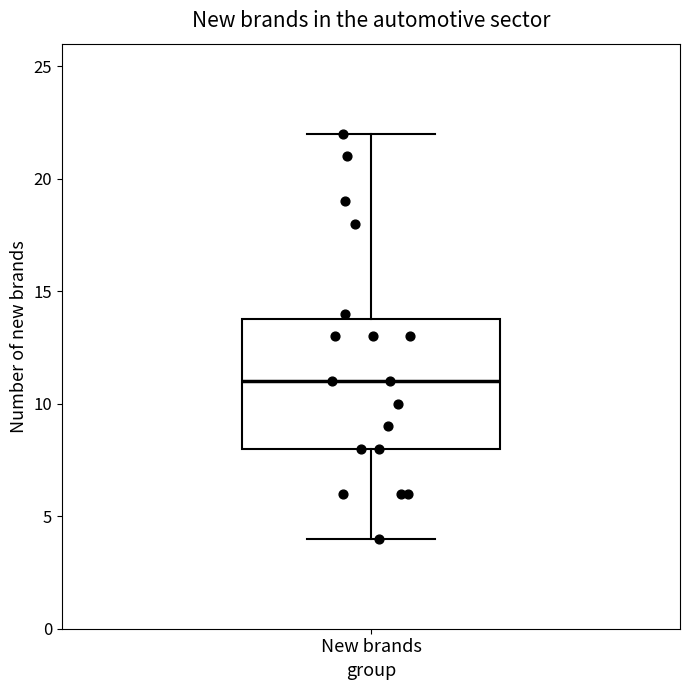

Transcribe this box plot: give where the median line is, the range the box spans, and where the two whiskers end, as read against the y-axis. The values are not printed on the chart, so give them approximately, as read against the axis.

median 11, box 8 to 14, whiskers 4 to 22